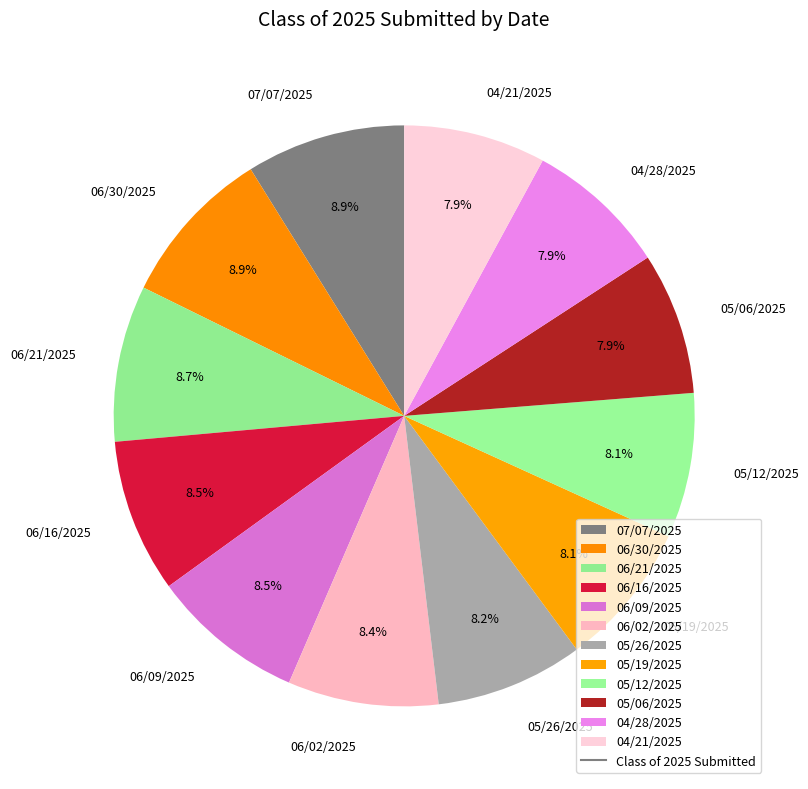

Is it true that 07/07/2025 is 9% of the pie?

True